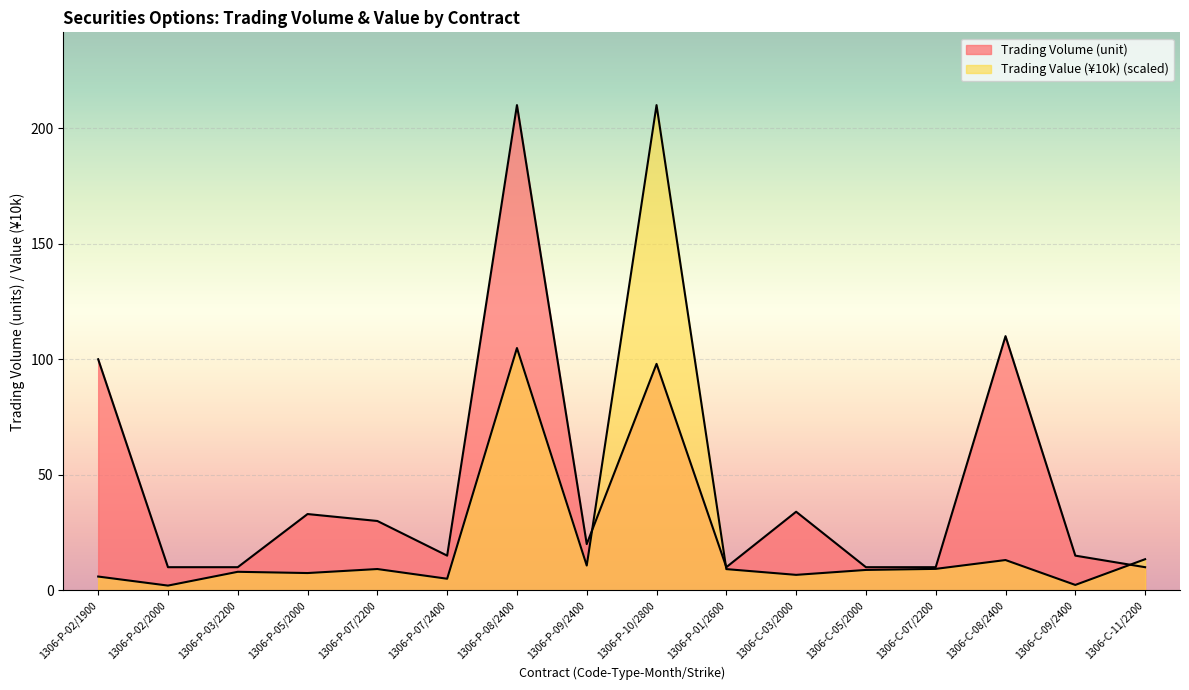

How many values in the Trading Value (¥10k) series are below 9?

8